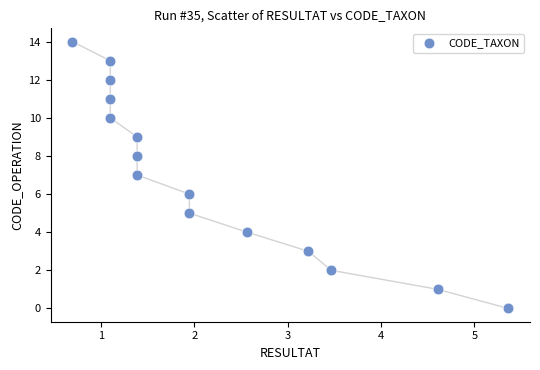

What is the range of Y values (max minus min)?

14